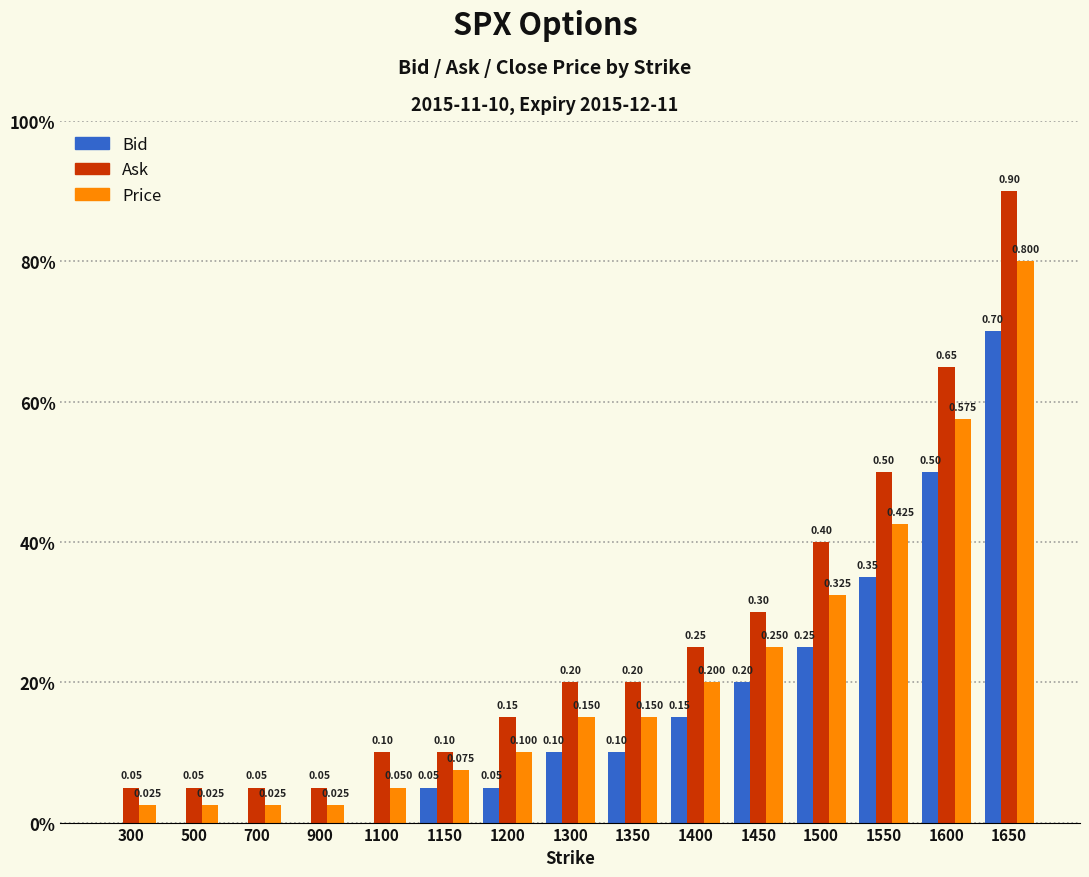

What is the average value of the Bid series?

0.2